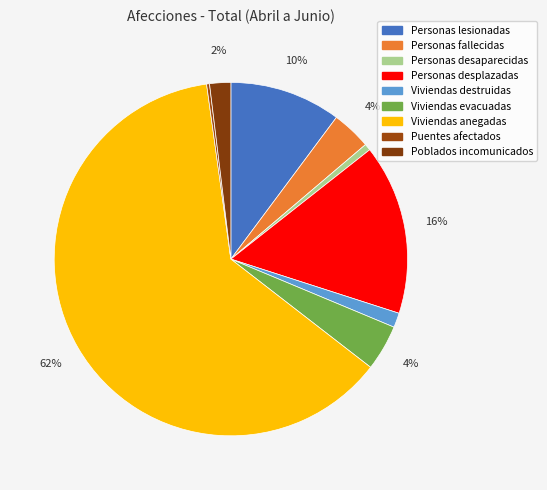

Which slice is the largest?

Viviendas anegadas